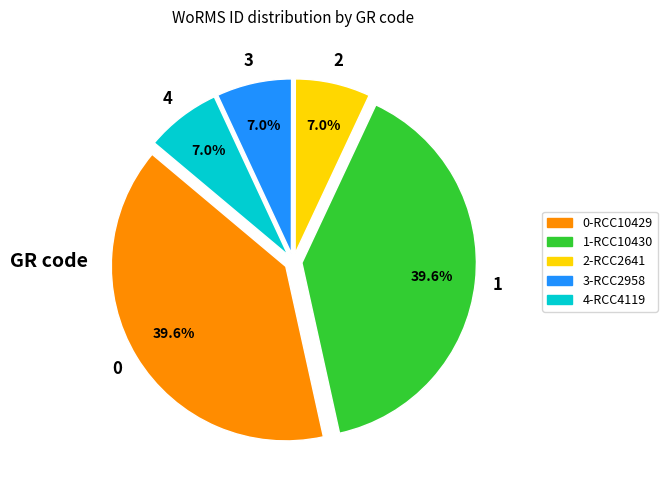

Is there any slice that represents more than half of the pie?

No